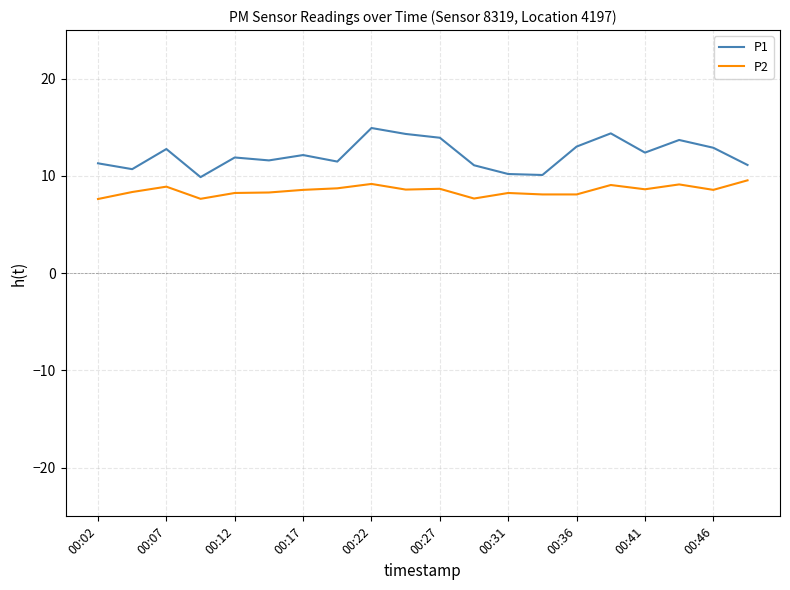

What are all the series names shown in the legend?

P1, P2